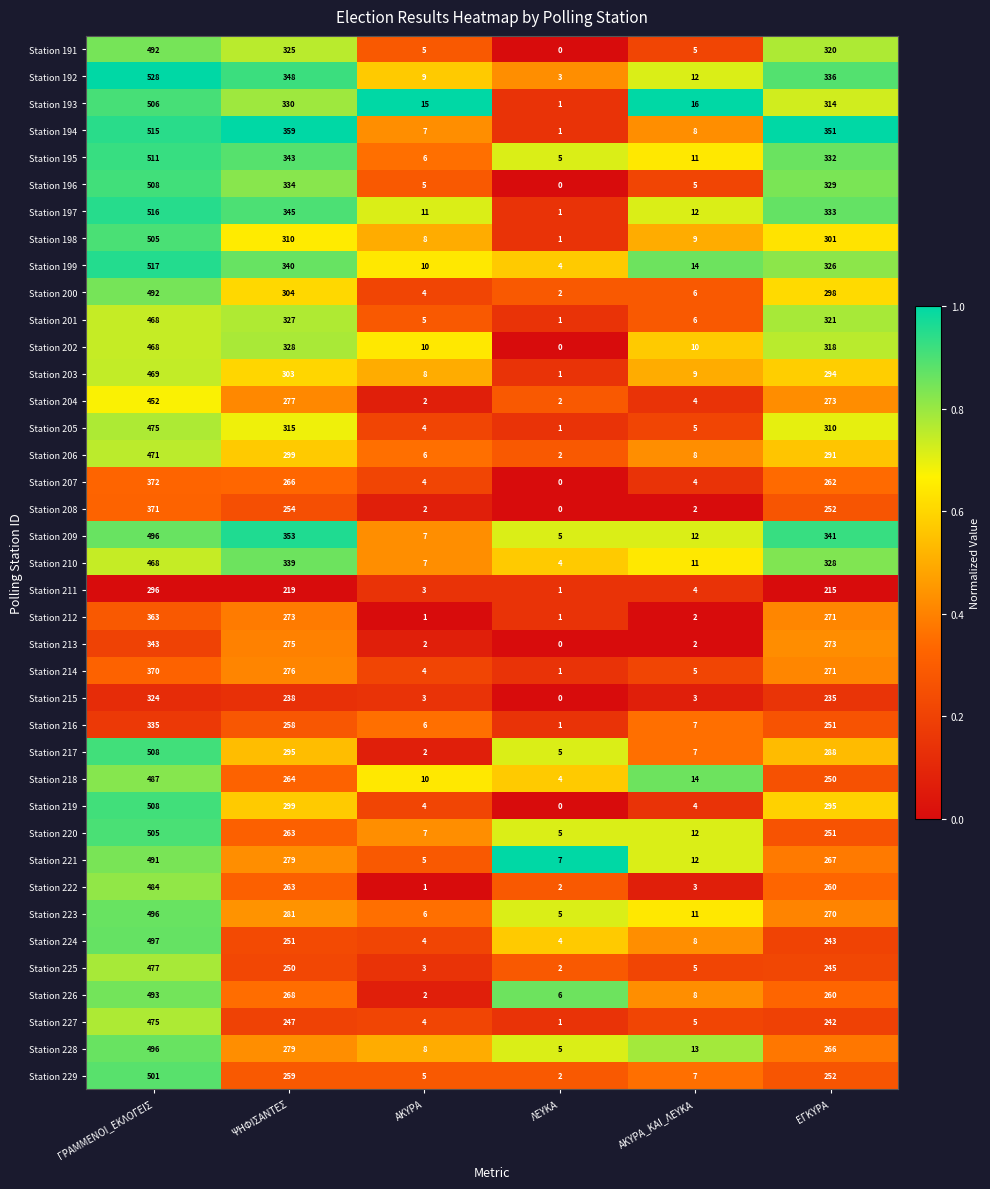

Rank the categories by Station 217 value from highest to lowest.

ΓΡΑΜΜΕΝΟΙ_ΕΚΛΟΓΕΙΣ, ΨΗΦΙΣΑΝΤΕΣ, ΕΓΚΥΡΑ, ΑΚΥΡΑ_ΚΑΙ_ΛΕΥΚΑ, ΛΕΥΚΑ, ΑΚΥΡΑ